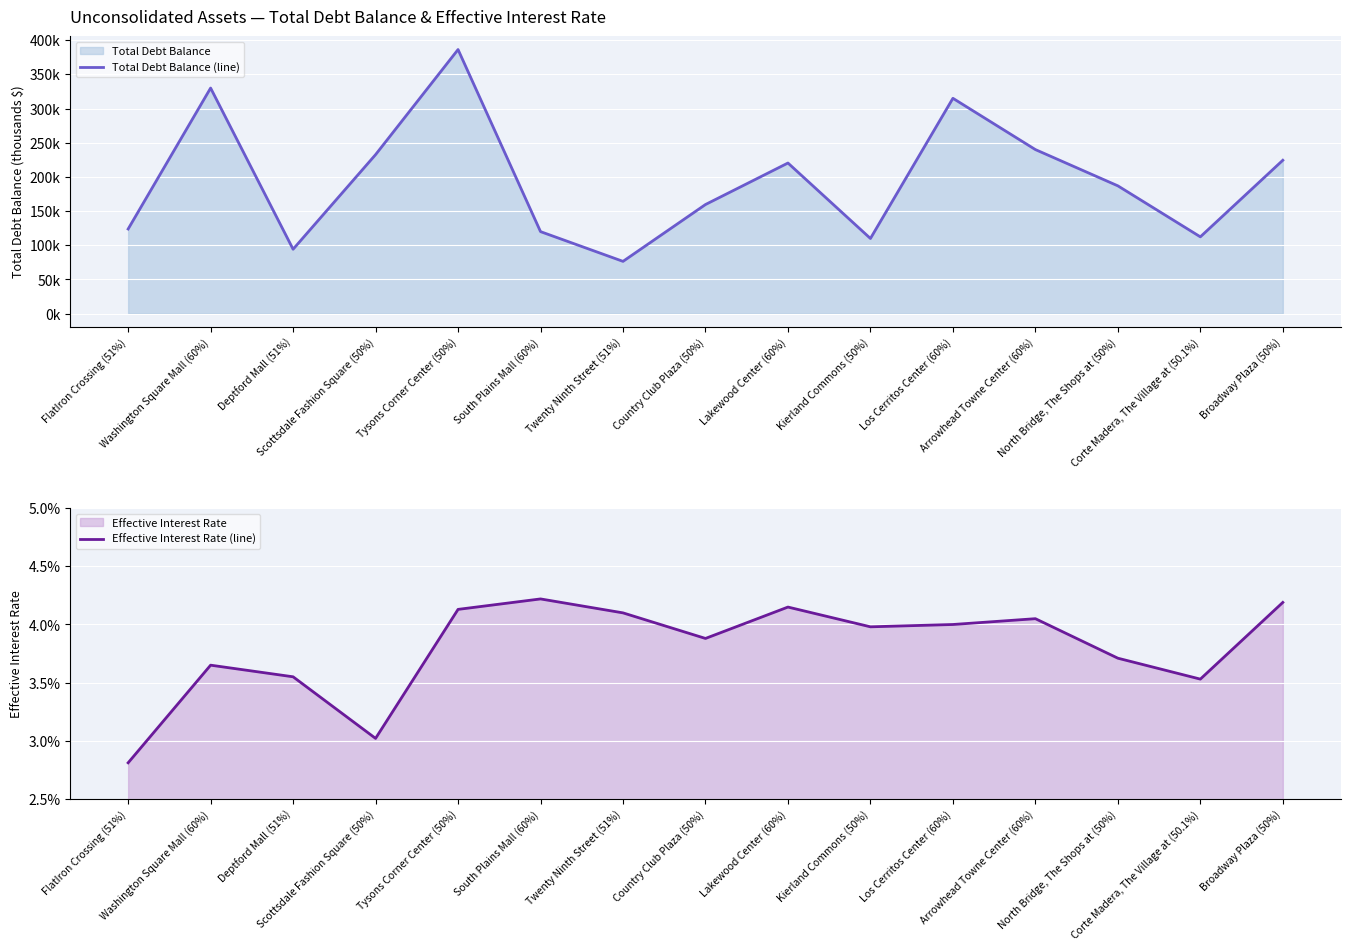

Which series changed the most between Washington Square Mall (60%) and South Plains Mall (60%)?

Total Debt Balance (line)